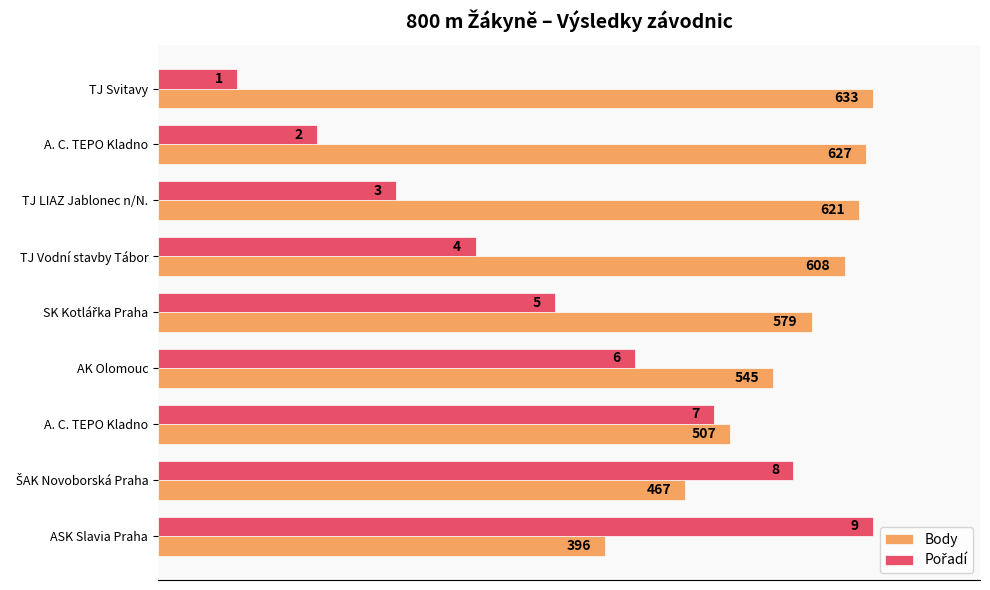

How many groups of bars are there?

9